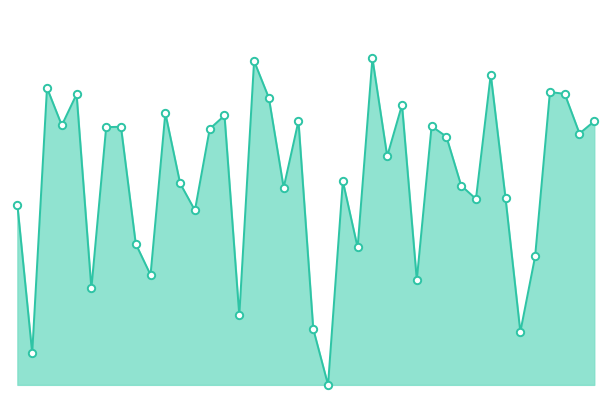

Is this an area chart (filled region under the line)?

Yes